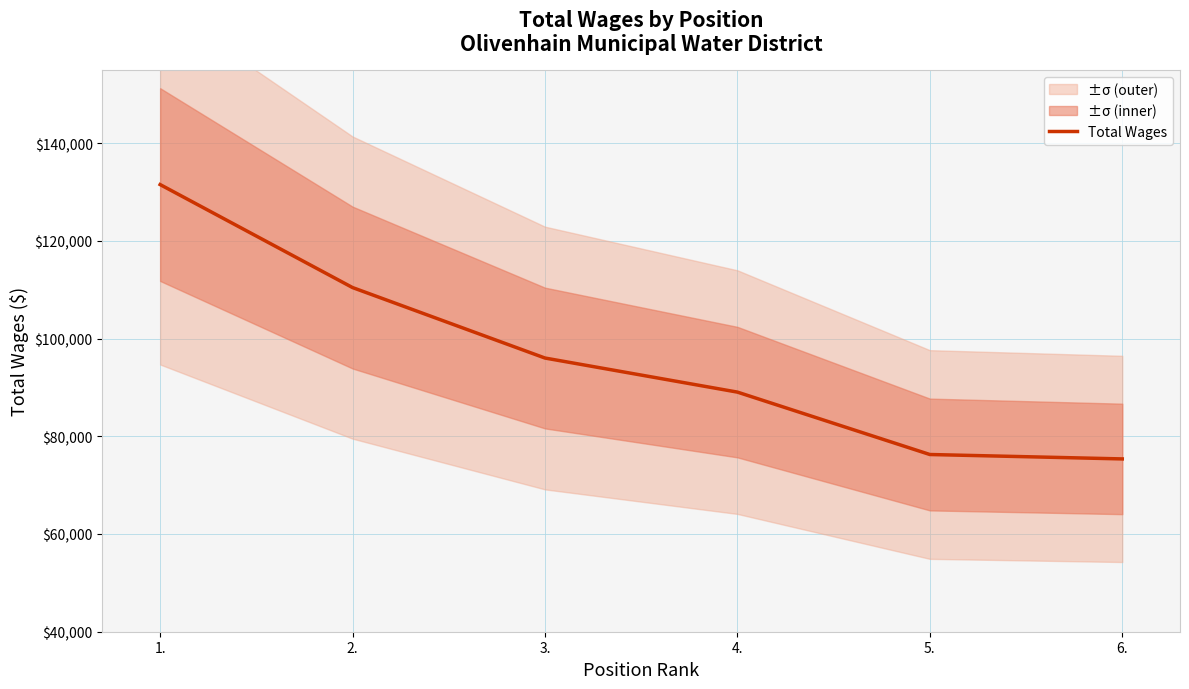

What position from the right is 3.?

4